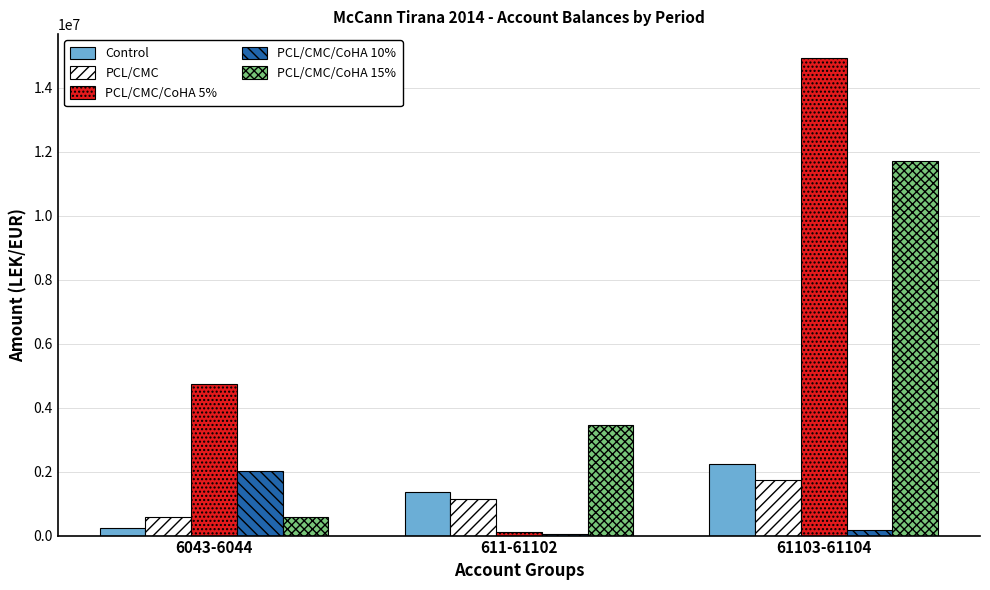

Is it true that PCL/CMC/CoHA 10% equals 163090.0 at 61103-61104?

True